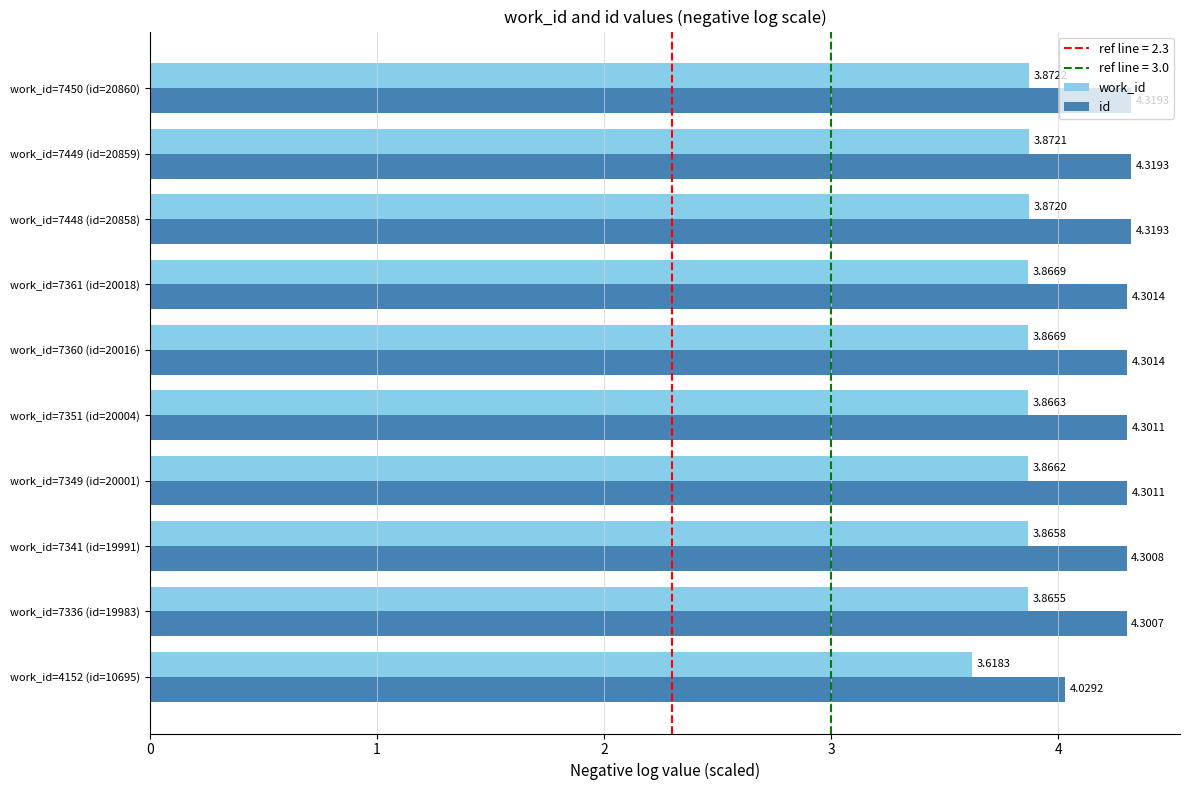

What is the average value of the id series?

4.3